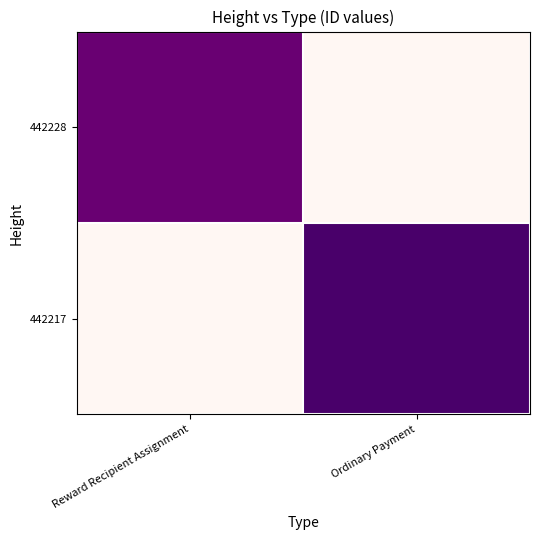

Reading right to left, what are all the values shown in this chart?

442228: Ordinary Payment=0.0	Reward Recipient Assignment=0.9
442217: Ordinary Payment=1.0	Reward Recipient Assignment=0.0